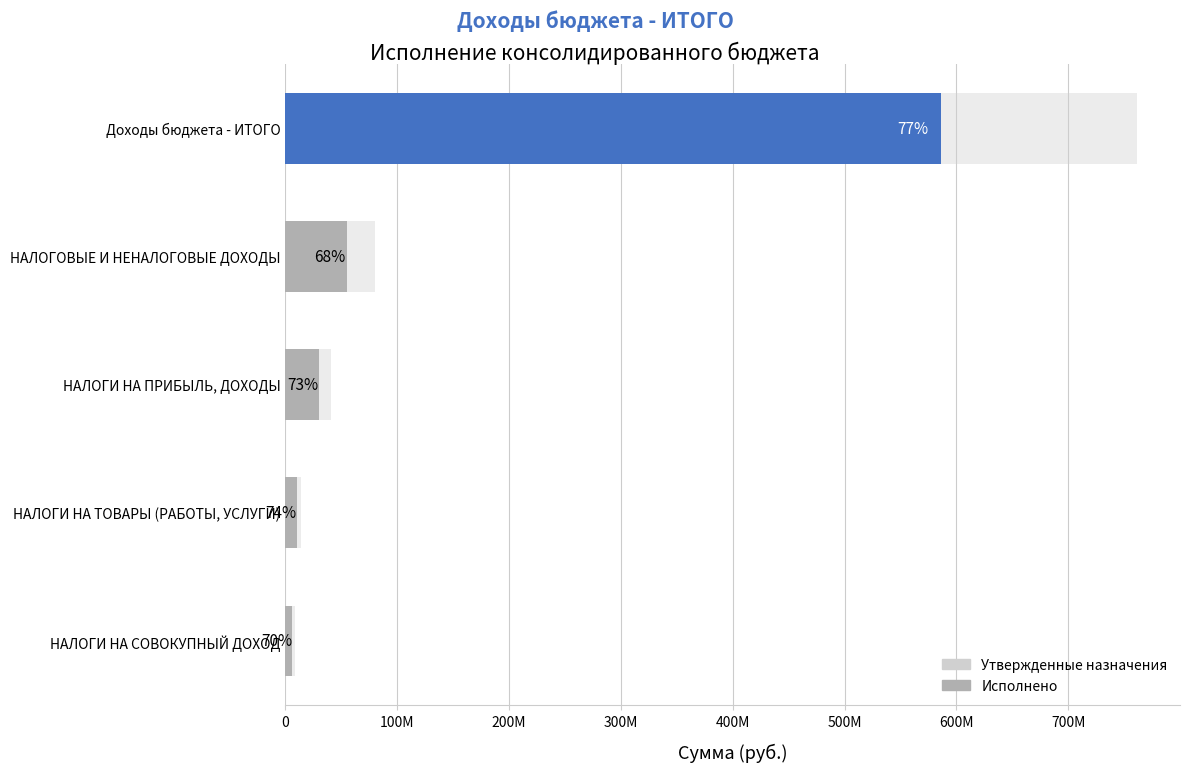

Which series has the widest spread of values?

Утвержденные назначения